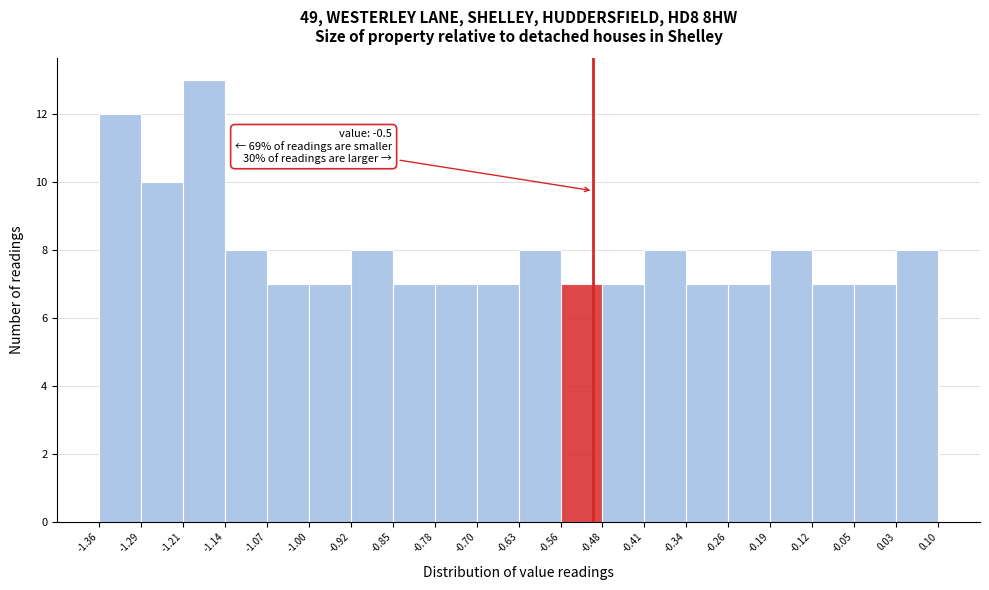

Over which range of the x-axis is the bar tallest?

-1.21 to -1.14